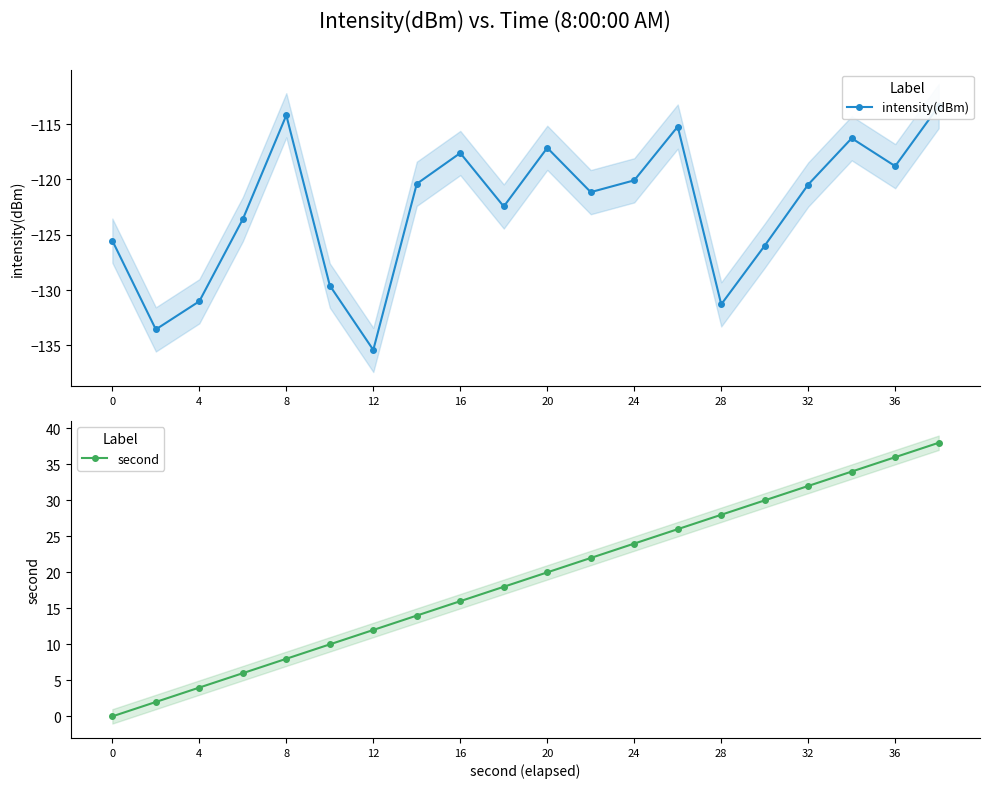

The second series shows 28 at 28. True or false?

True